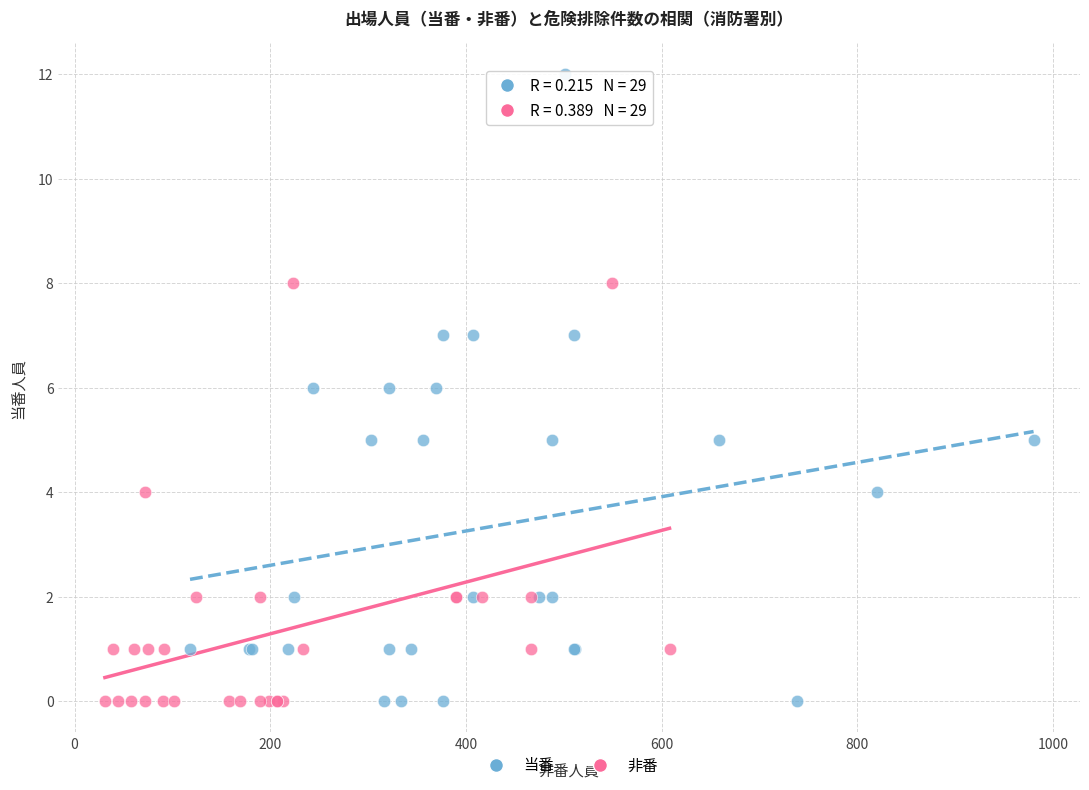

Which series reaches the maximum Y coordinate?

当番